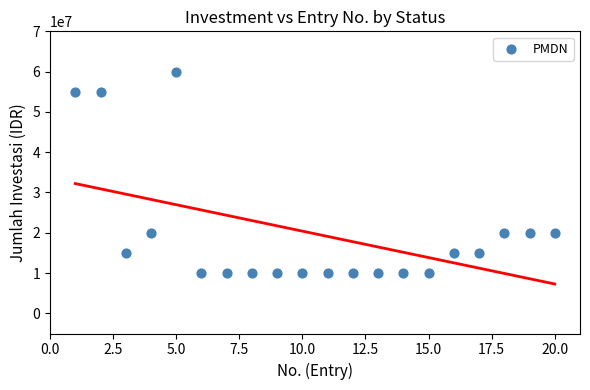

What is the range of X values (max minus min)?

19